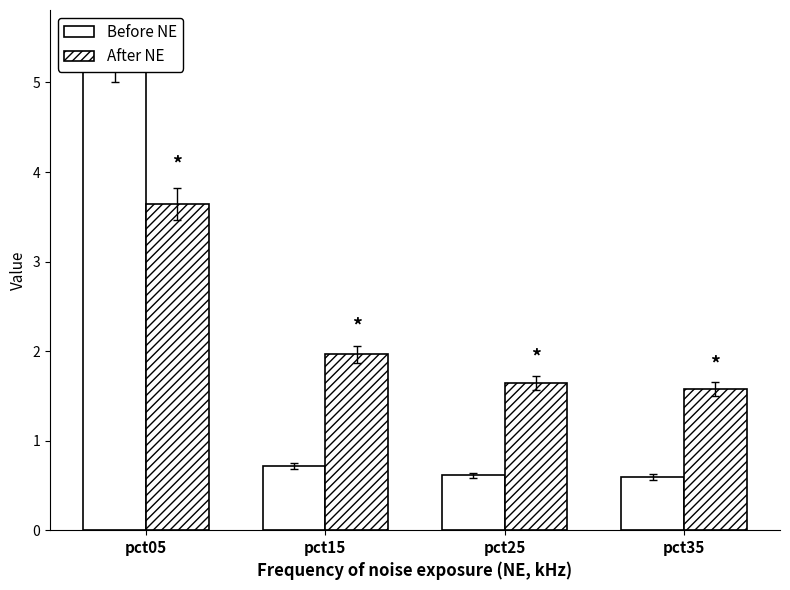

List the series in order of their overall mean, lowest first.

Jan (Before), Mar (After)